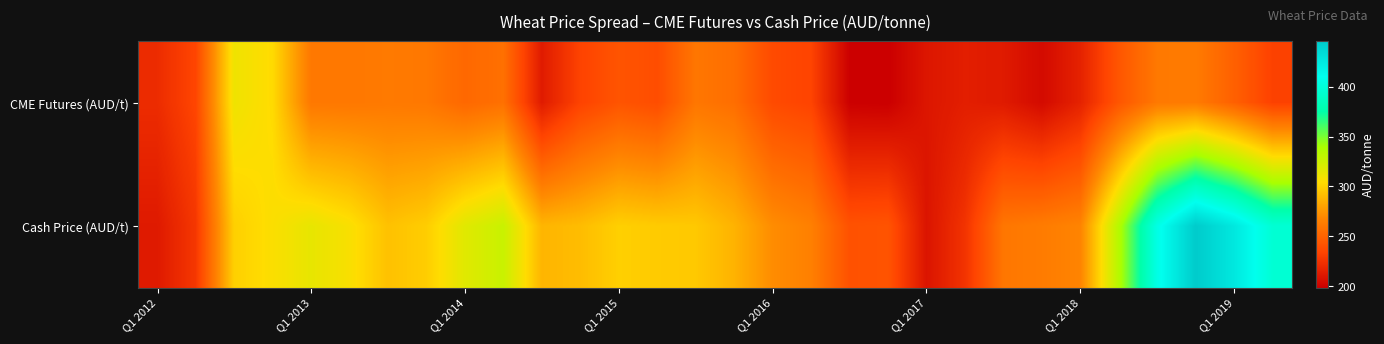

At which category is the sum across all series the highest?

27